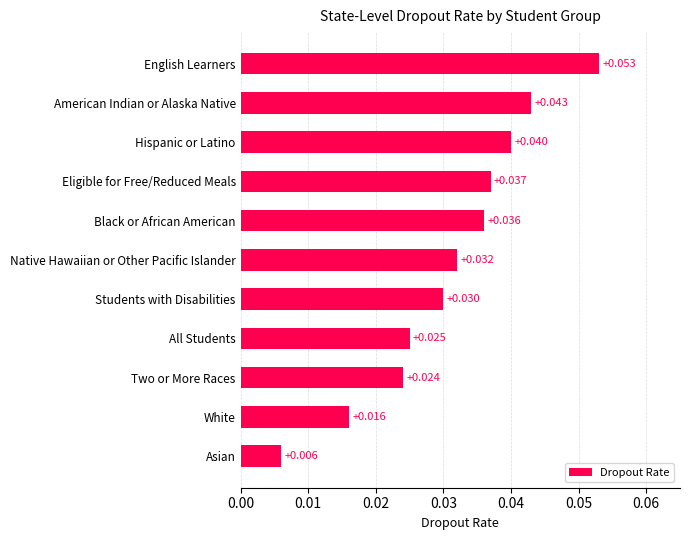

List the labels in order of value, largest first.

English Learners, American Indian or Alaska Native, Hispanic or Latino, Eligible for Free/Reduced Meals, Black or African American, Native Hawaiian or Other Pacific Islander, Students with Disabilities, All Students, Two or More Races, White, Asian